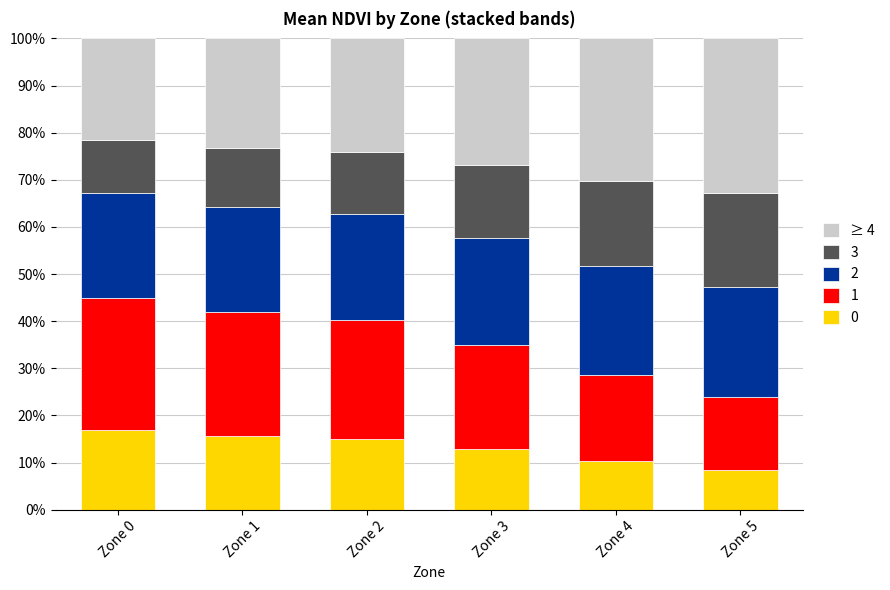

What is the total value across all series at Zone 4?

100.0